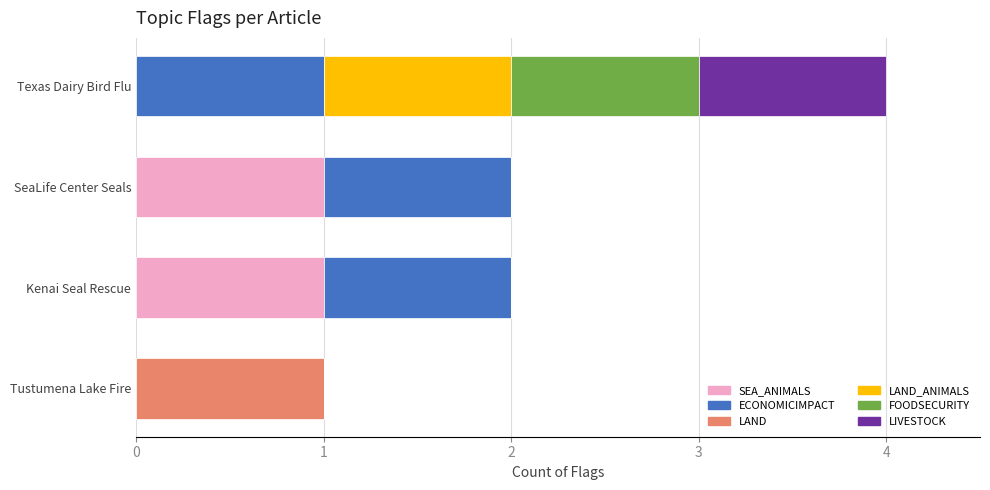

The value of SEA_ANIMALS at SeaLife Center Seals is 1. True or false?

True